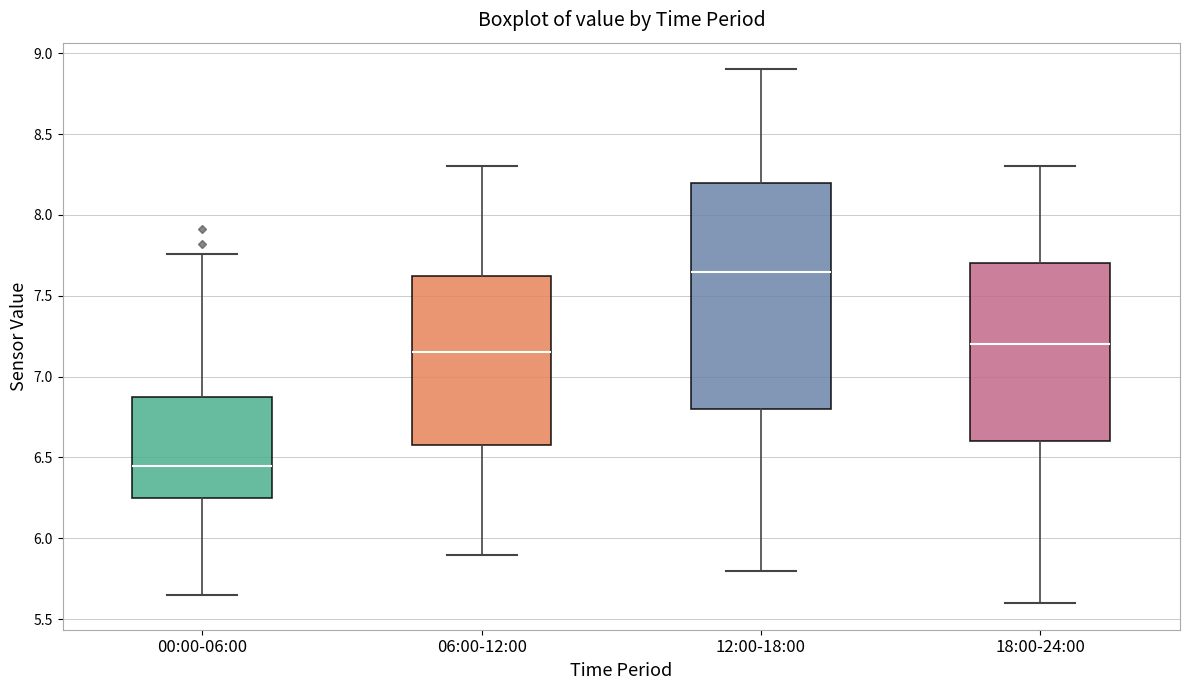

Where is the upper edge of the box for 06:00-12:00 on the y-axis? The values are not printed on the chart, so give them approximately, as read against the axis.

7.65